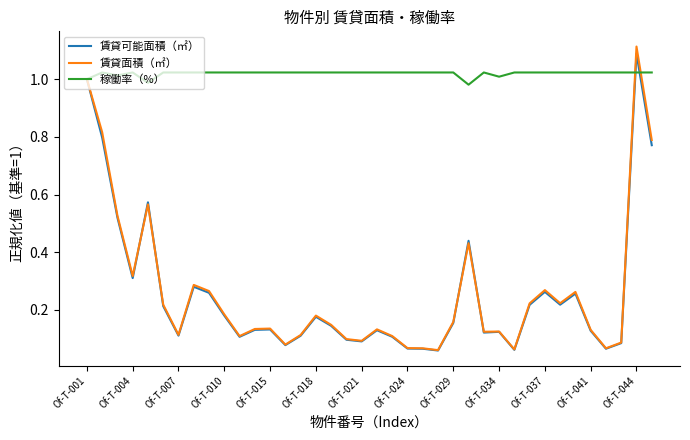

Which series has the largest range (max minus min)?

賃貸面積（㎡）